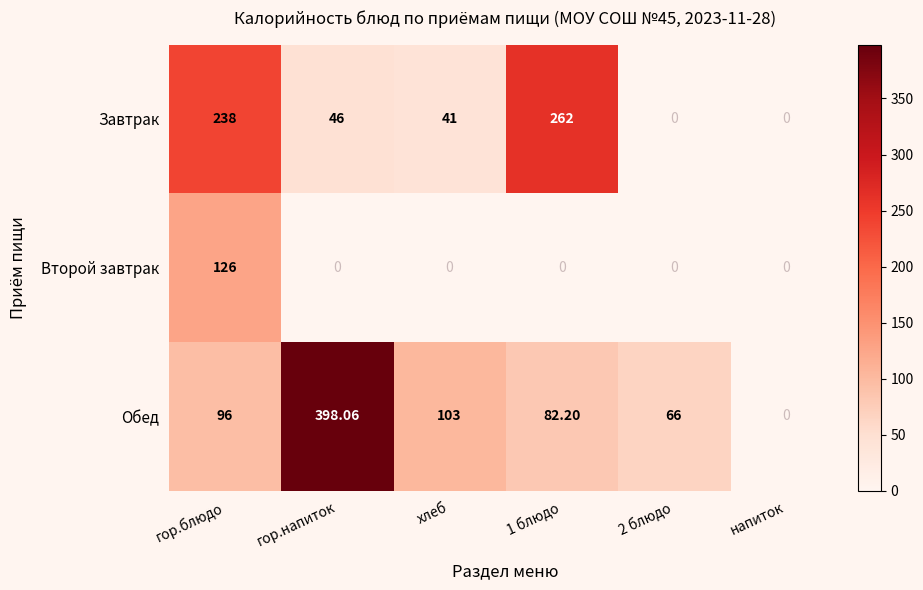

At which category is the sum across all series the highest?

гор.блюдо